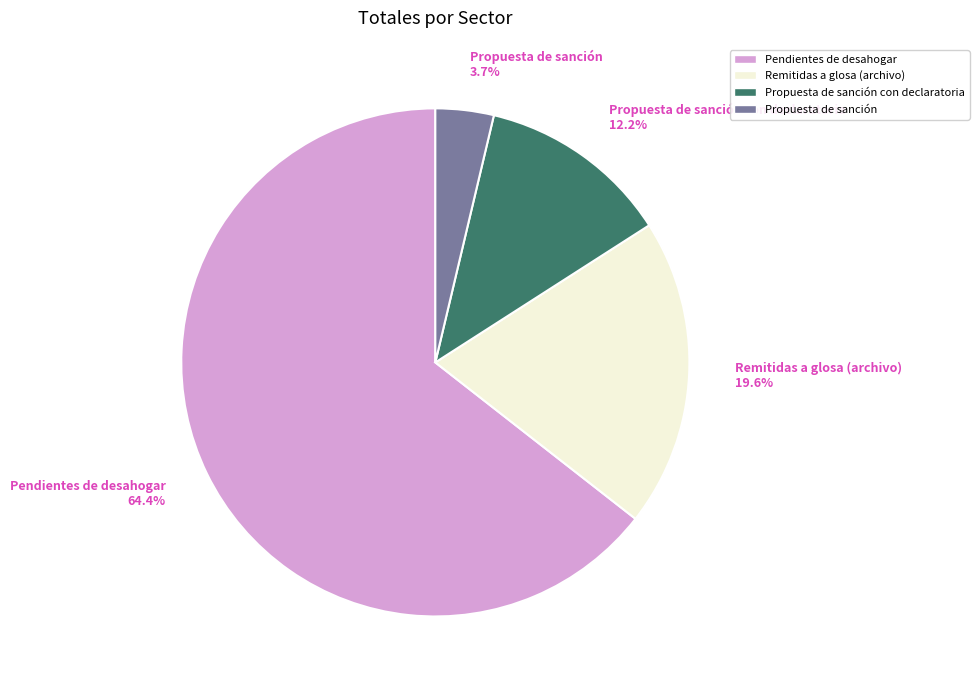

Does any single category account for the majority?

Yes